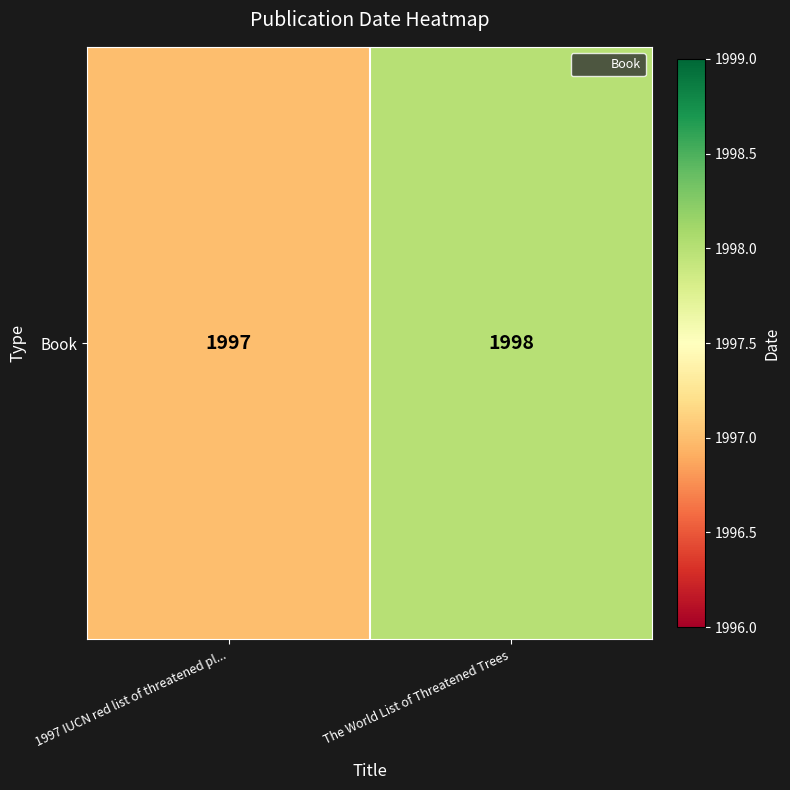

How many values are between 1997 and 1998?

2